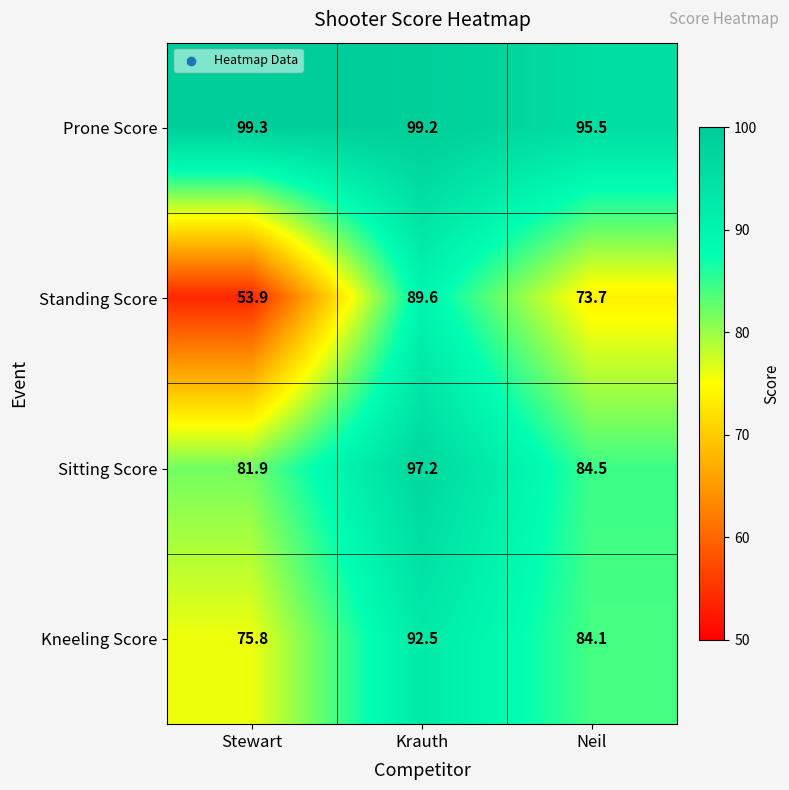

What is the average value of the Standing Score series?

72.4